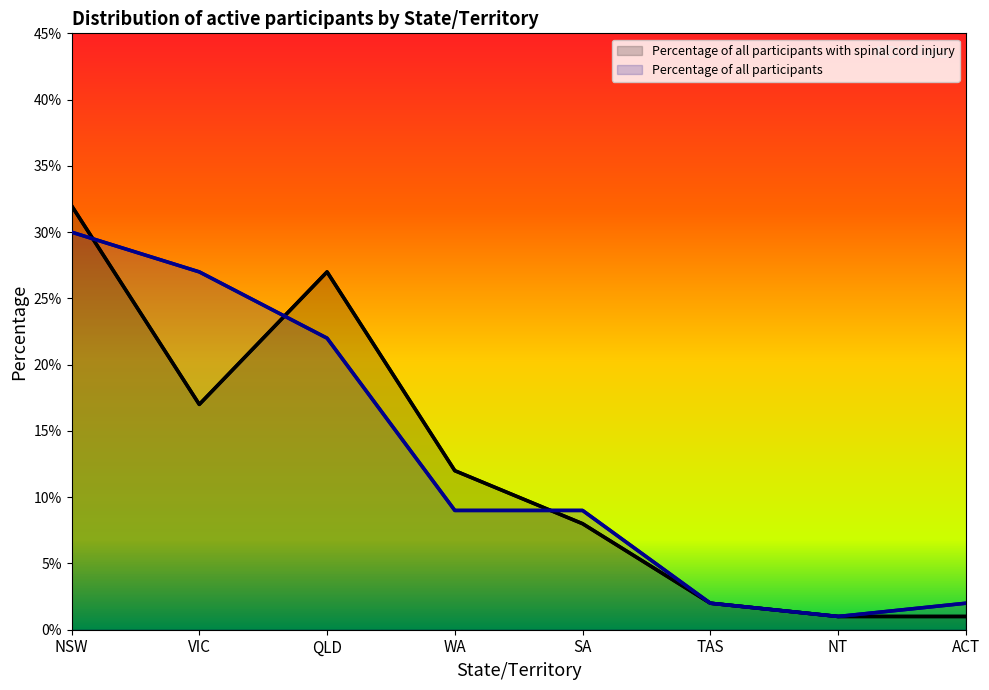

How many lines are shown in the chart?

2